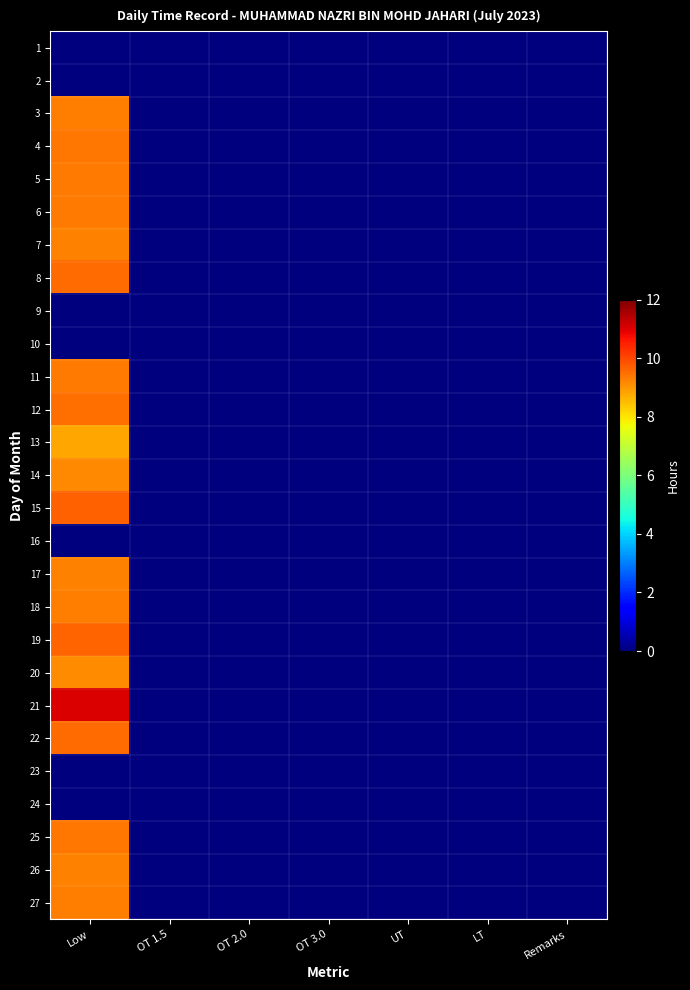

Reading left to right, extract all data points from this chart.

1: Low=0.0	OT 1.5=0.0	OT 2.0=0.0	OT 3.0=0.0	UT=0.0	LT=0.0	Remarks=0.0
2: Low=0.0	OT 1.5=0.0	OT 2.0=0.0	OT 3.0=0.0	UT=0.0	LT=0.0	Remarks=0.0
3: Low=9.3	OT 1.5=0.0	OT 2.0=0.0	OT 3.0=0.0	UT=0.0	LT=0.0	Remarks=0.0
4: Low=9.4	OT 1.5=0.0	OT 2.0=0.0	OT 3.0=0.0	UT=0.0	LT=0.0	Remarks=0.0
5: Low=9.4	OT 1.5=0.0	OT 2.0=0.0	OT 3.0=0.0	UT=0.0	LT=0.0	Remarks=0.0
6: Low=9.4	OT 1.5=0.0	OT 2.0=0.0	OT 3.0=0.0	UT=0.0	LT=0.0	Remarks=0.0
7: Low=9.3	OT 1.5=0.0	OT 2.0=0.0	OT 3.0=0.0	UT=0.0	LT=0.0	Remarks=0.0
8: Low=9.5	OT 1.5=0.0	OT 2.0=0.0	OT 3.0=0.0	UT=0.0	LT=0.0	Remarks=0.0
9: Low=0.0	OT 1.5=0.0	OT 2.0=0.0	OT 3.0=0.0	UT=0.0	LT=0.0	Remarks=0.0
10: Low=0.0	OT 1.5=0.0	OT 2.0=0.0	OT 3.0=0.0	UT=0.0	LT=0.0	Remarks=0.0
11: Low=9.3	OT 1.5=0.0	OT 2.0=0.0	OT 3.0=0.0	UT=0.0	LT=0.0	Remarks=0.0
12: Low=9.5	OT 1.5=0.0	OT 2.0=0.0	OT 3.0=0.0	UT=0.0	LT=0.0	Remarks=0.0
13: Low=8.8	OT 1.5=0.0	OT 2.0=0.0	OT 3.0=0.0	UT=0.0	LT=0.0	Remarks=0.0
14: Low=9.2	OT 1.5=0.0	OT 2.0=0.0	OT 3.0=0.0	UT=0.0	LT=0.0	Remarks=0.0
15: Low=9.7	OT 1.5=0.0	OT 2.0=0.0	OT 3.0=0.0	UT=0.0	LT=0.0	Remarks=0.0
16: Low=0.0	OT 1.5=0.0	OT 2.0=0.0	OT 3.0=0.0	UT=0.0	LT=0.0	Remarks=0.0
17: Low=9.2	OT 1.5=0.0	OT 2.0=0.0	OT 3.0=0.0	UT=0.0	LT=0.0	Remarks=0.0
18: Low=9.3	OT 1.5=0.0	OT 2.0=0.0	OT 3.0=0.0	UT=0.0	LT=0.0	Remarks=0.0
19: Low=9.7	OT 1.5=0.0	OT 2.0=0.0	OT 3.0=0.0	UT=0.0	LT=0.0	Remarks=0.0
20: Low=9.1	OT 1.5=0.0	OT 2.0=0.0	OT 3.0=0.0	UT=0.0	LT=0.0	Remarks=0.0
21: Low=11.0	OT 1.5=0.0	OT 2.0=0.0	OT 3.0=0.0	UT=0.0	LT=0.0	Remarks=0.0
22: Low=9.5	OT 1.5=0.0	OT 2.0=0.0	OT 3.0=0.0	UT=0.0	LT=0.0	Remarks=0.0
23: Low=0.0	OT 1.5=0.0	OT 2.0=0.0	OT 3.0=0.0	UT=0.0	LT=0.0	Remarks=0.0
24: Low=0.0	OT 1.5=0.0	OT 2.0=0.0	OT 3.0=0.0	UT=0.0	LT=0.0	Remarks=0.0
25: Low=9.4	OT 1.5=0.0	OT 2.0=0.0	OT 3.0=0.0	UT=0.0	LT=0.0	Remarks=0.0
26: Low=9.2	OT 1.5=0.0	OT 2.0=0.0	OT 3.0=0.0	UT=0.0	LT=0.0	Remarks=0.0
27: Low=9.3	OT 1.5=0.0	OT 2.0=0.0	OT 3.0=0.0	UT=0.0	LT=0.0	Remarks=0.0